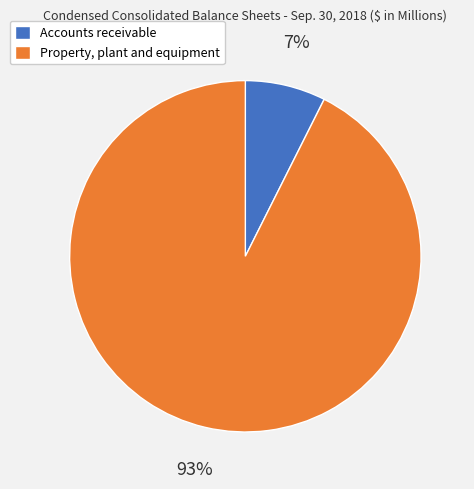

How many slices are in this pie chart?

2